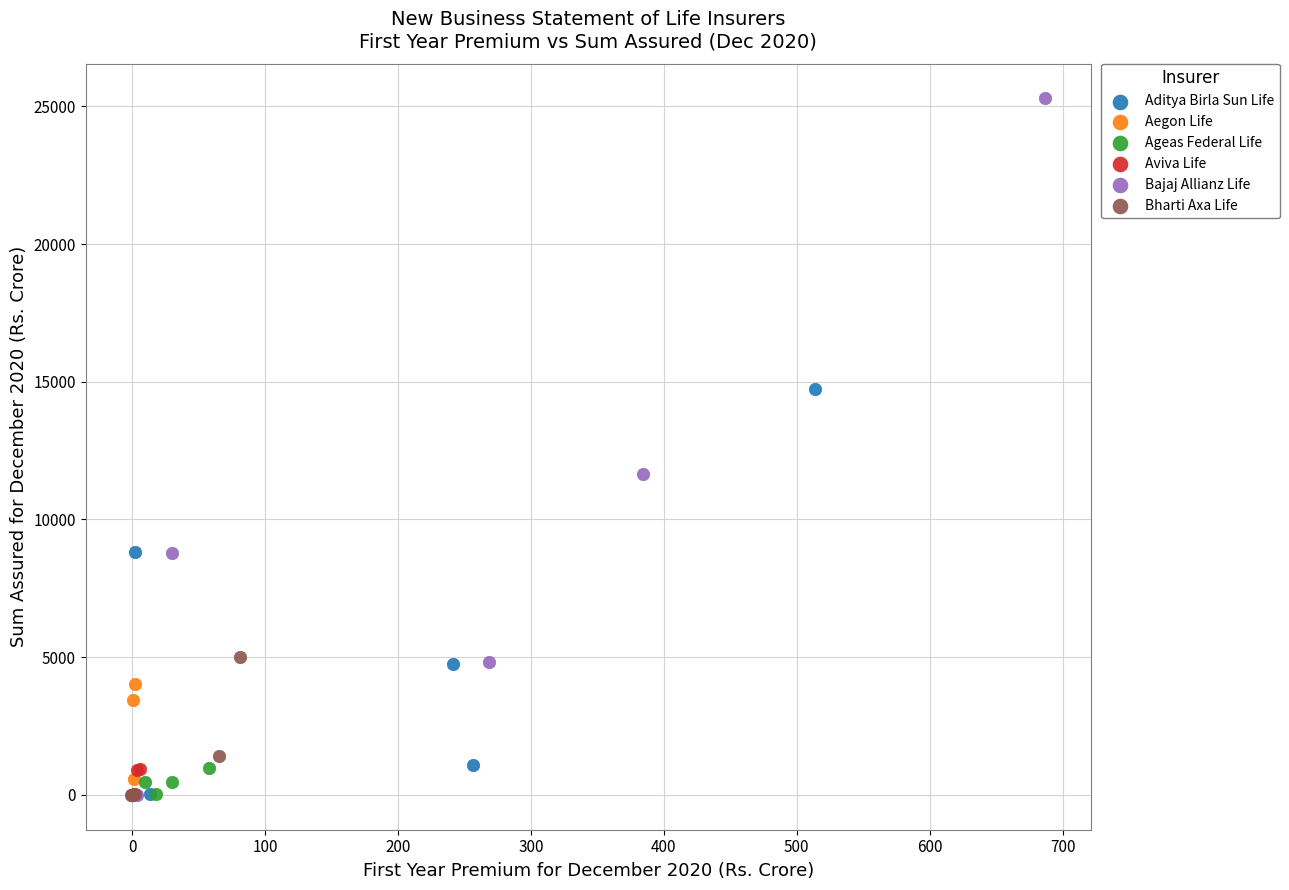

Which series reaches the maximum Y coordinate?

Bajaj Allianz Life